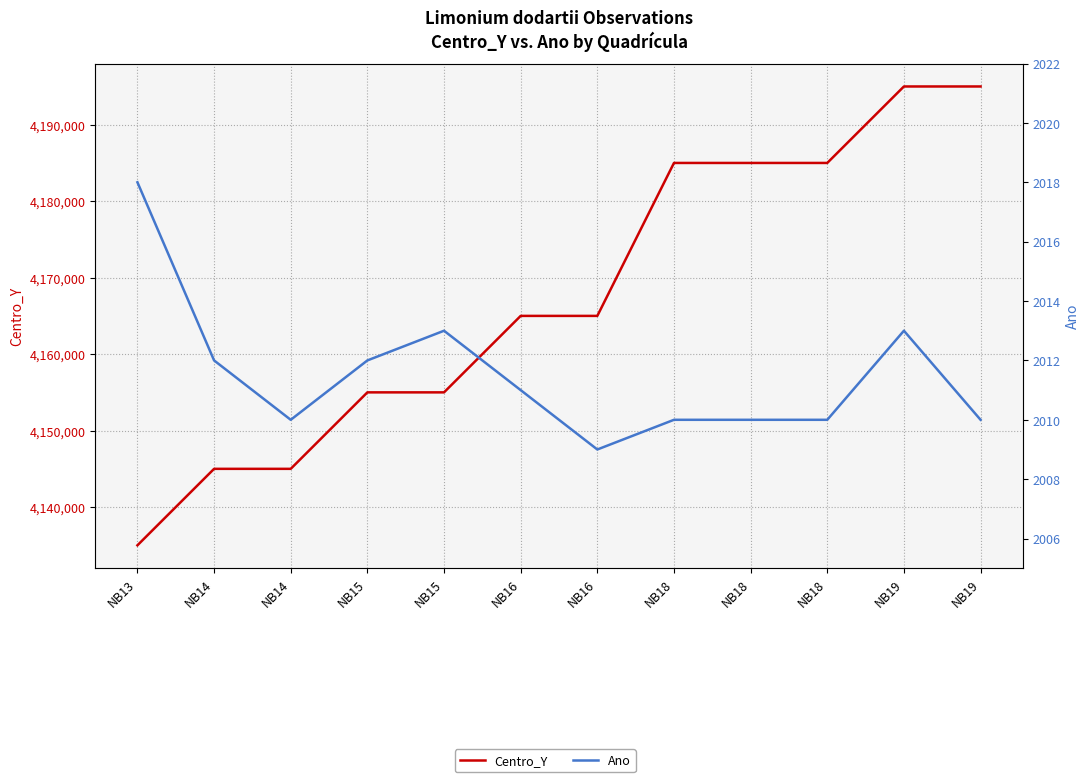

Which label corresponds to the smallest value in the chart?

NB16